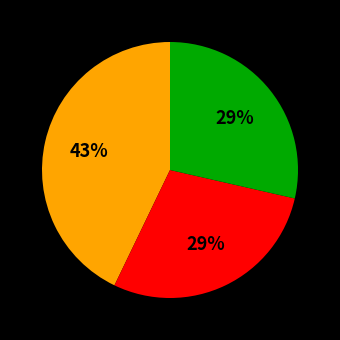

To the nearest percent, what is the difference between the largest and smallest slice percentages?

14%